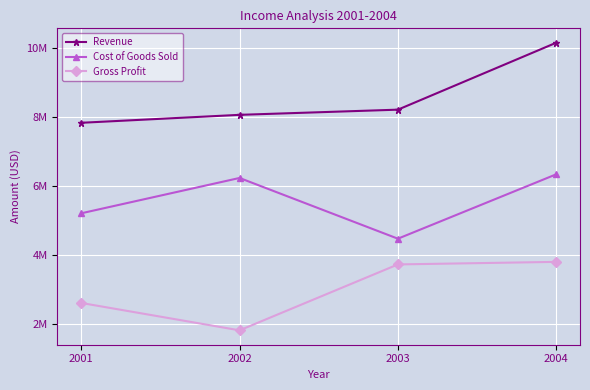

What are all the series names shown in the legend?

Revenue, Cost of Goods Sold, Gross Profit